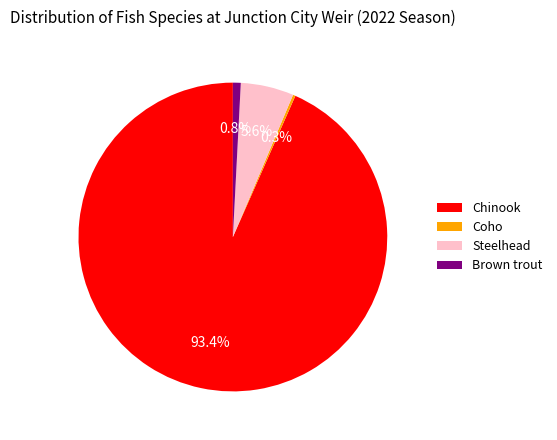

What percentage is the Brown trout slice, to the nearest percent?

1%